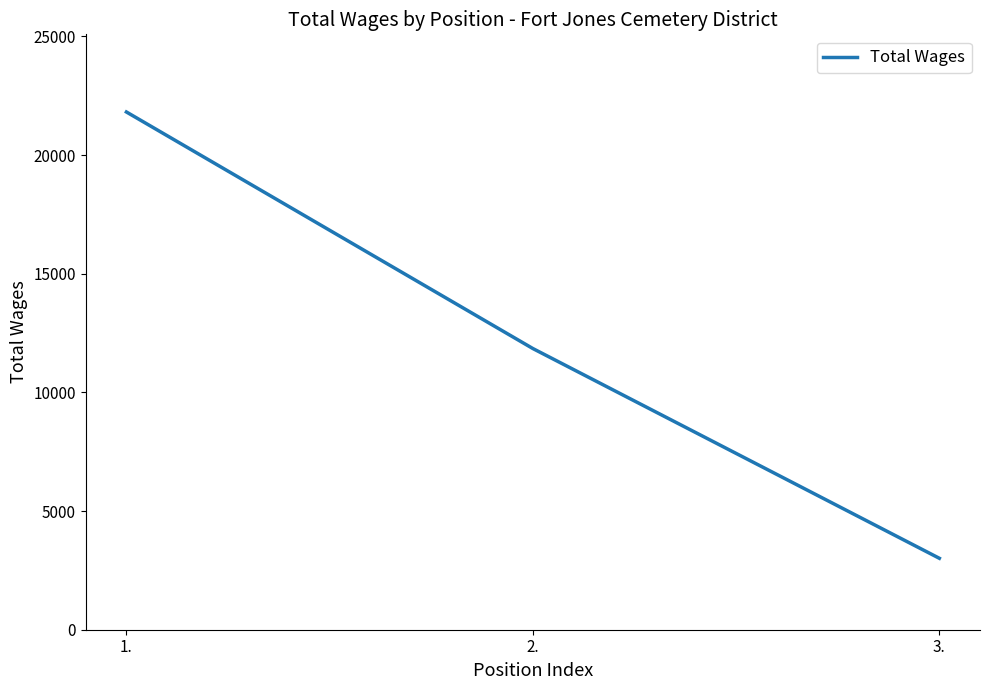

Rank the categories by value from lowest to highest.

3., 2., 1.